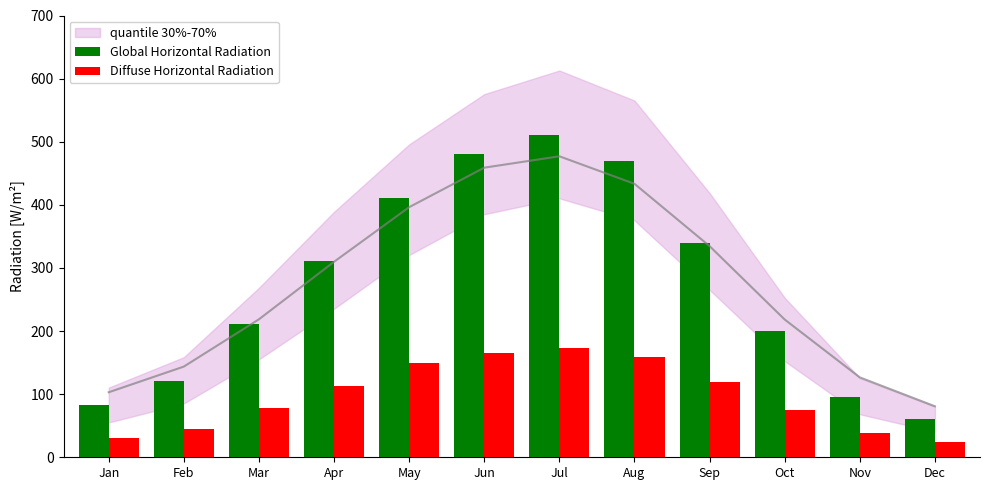

At which category is the sum across all series the highest?

Jul